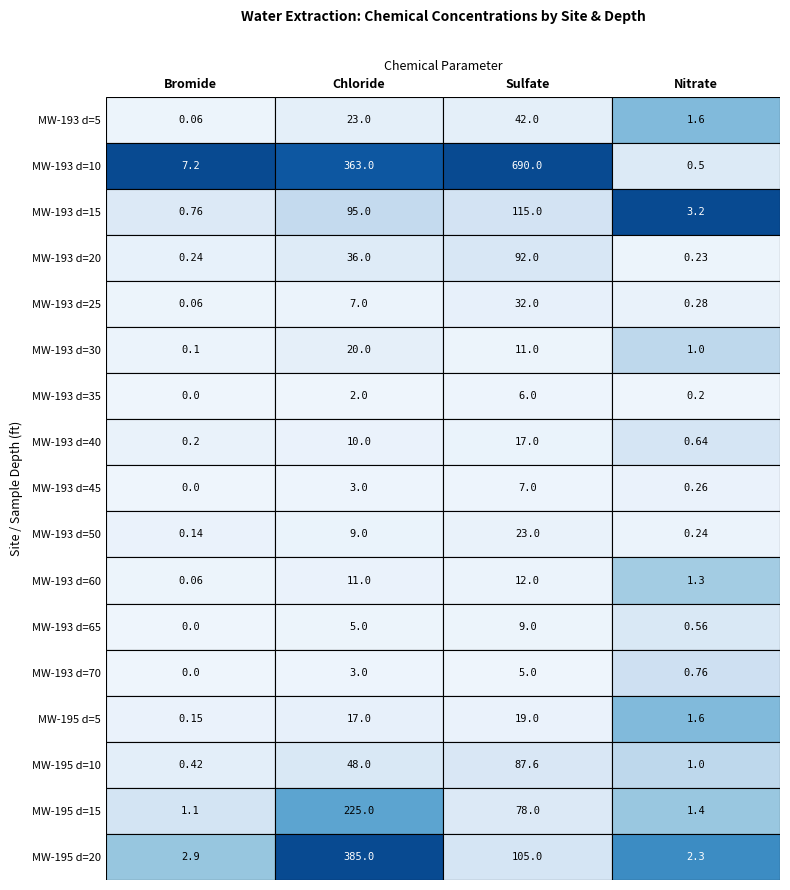

Which series changed the most between 0 and 3?

MW-193 d=10